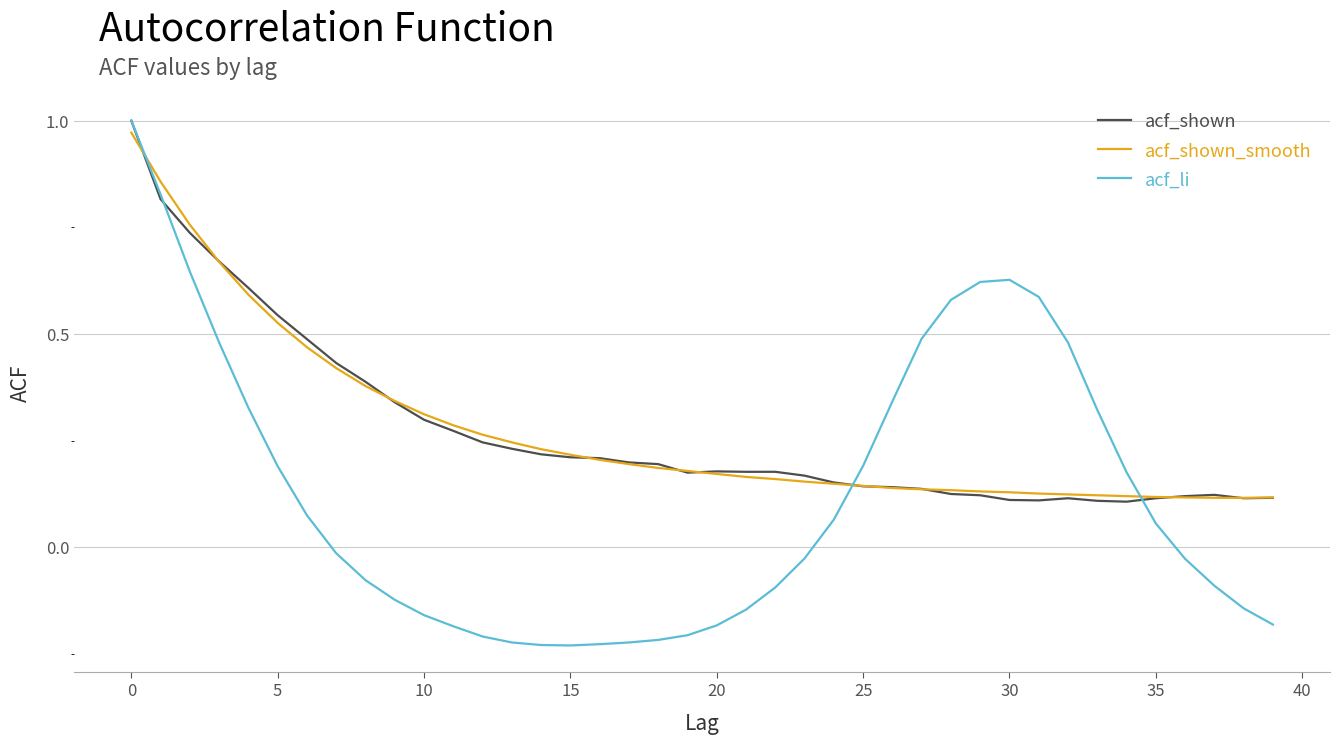

True or false: acf_shown_smooth and acf_shown cross at least once.

True